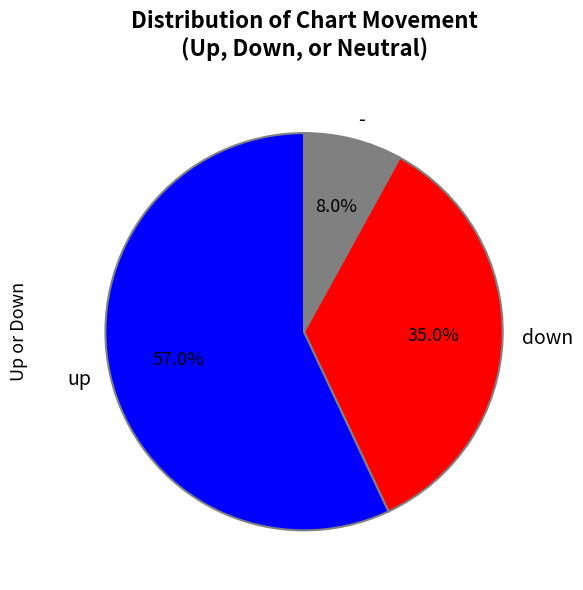

What percentage is NOT represented by -?

92.0%